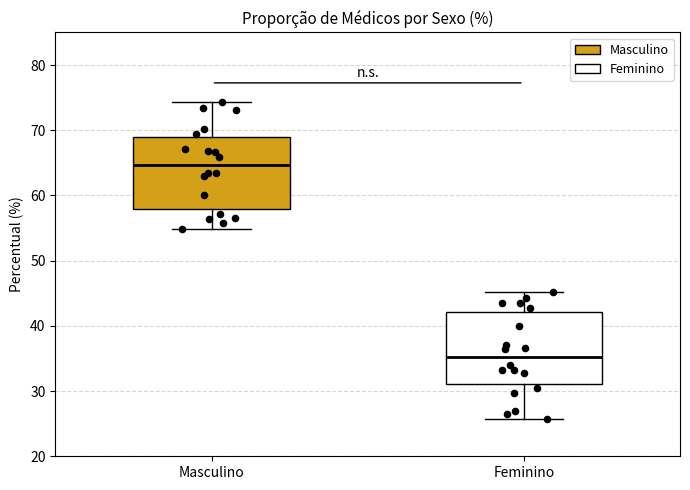

Where is the upper edge of the box for Masculino on the y-axis? The values are not printed on the chart, so give them approximately, as read against the axis.

69